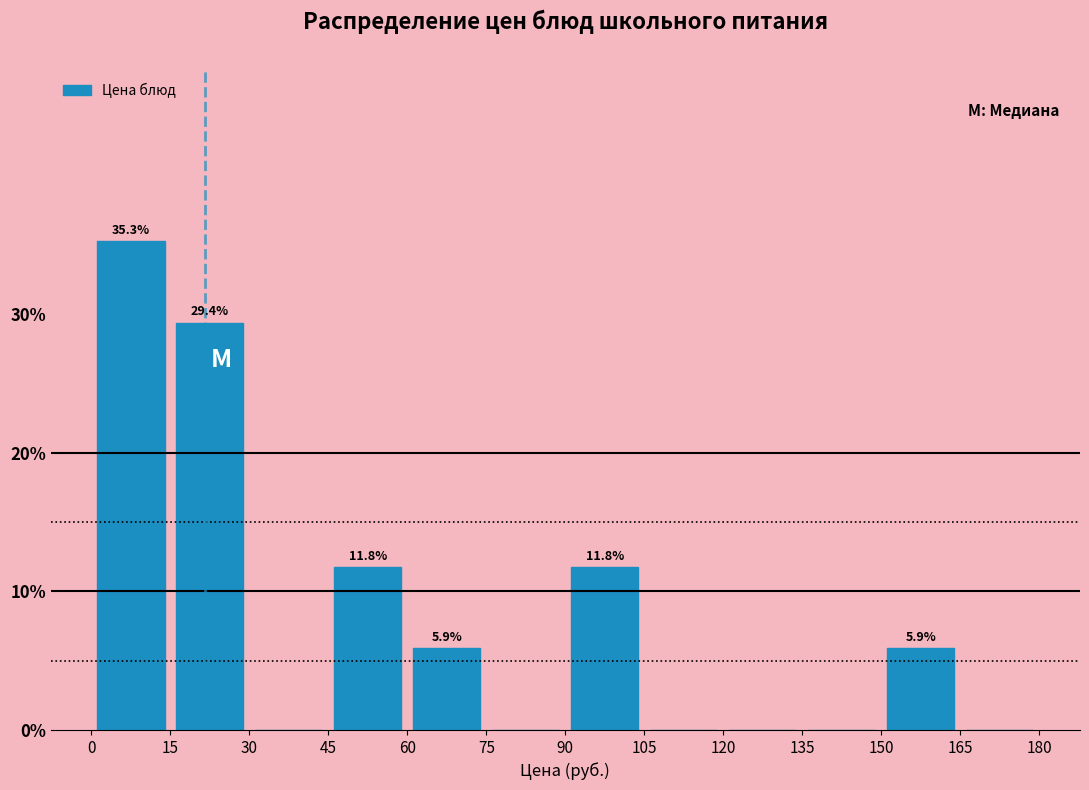

Over which range of the x-axis is the bar tallest?

0 to 15